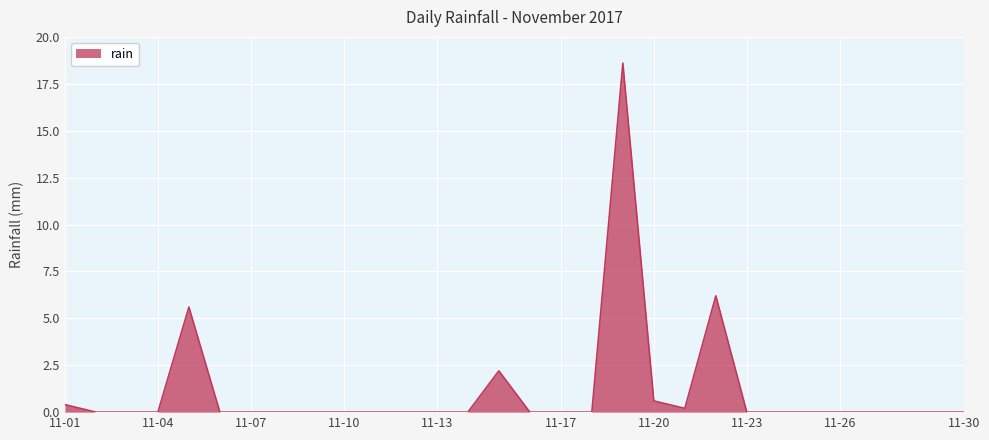

What is the maximum value shown in the chart?

18.6